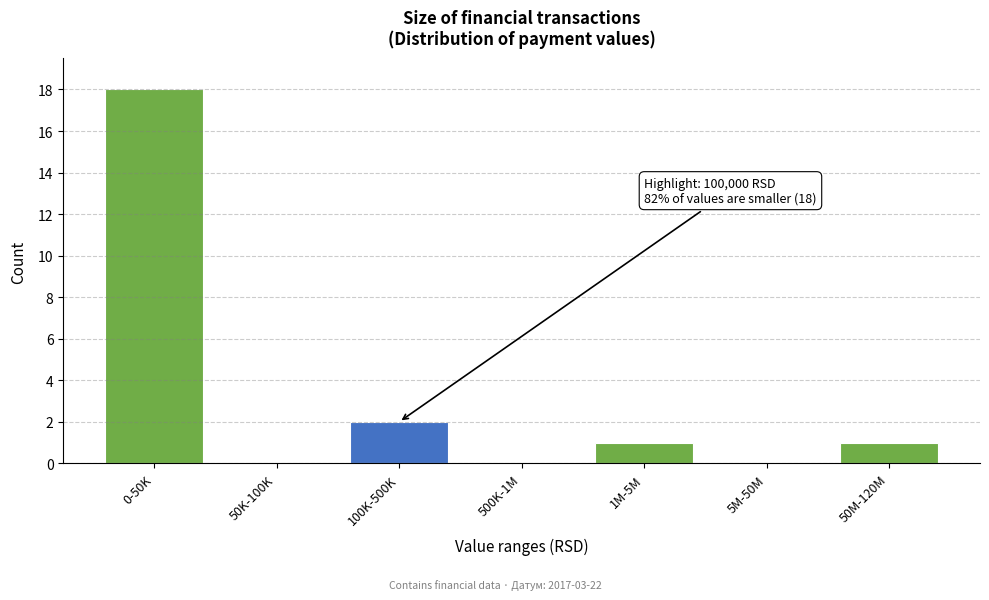

Reading left to right, extract all data points from this chart.

0-50K=18	50K-100K=0	100K-500K=2	500K-1M=0	1M-5M=1	5M-50M=0	50M-120M=1